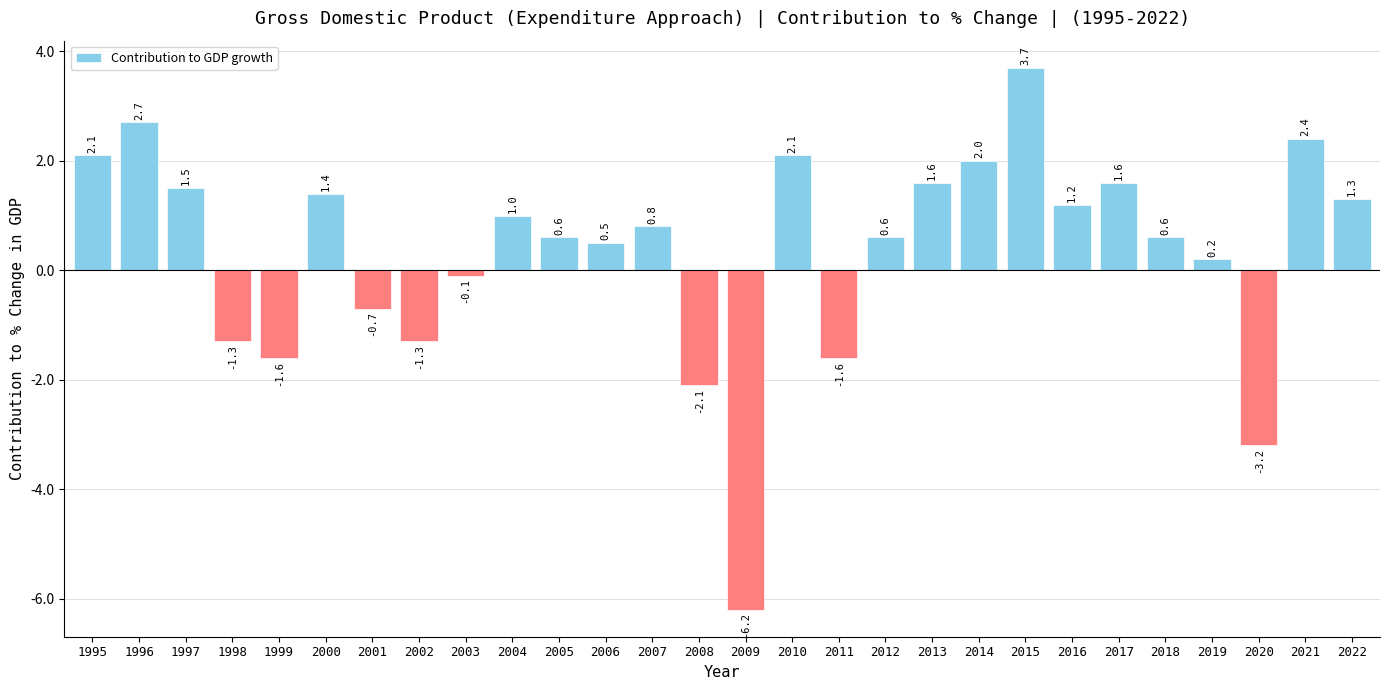

The chart shows a value of 1.0 at 2004. True or false?

True